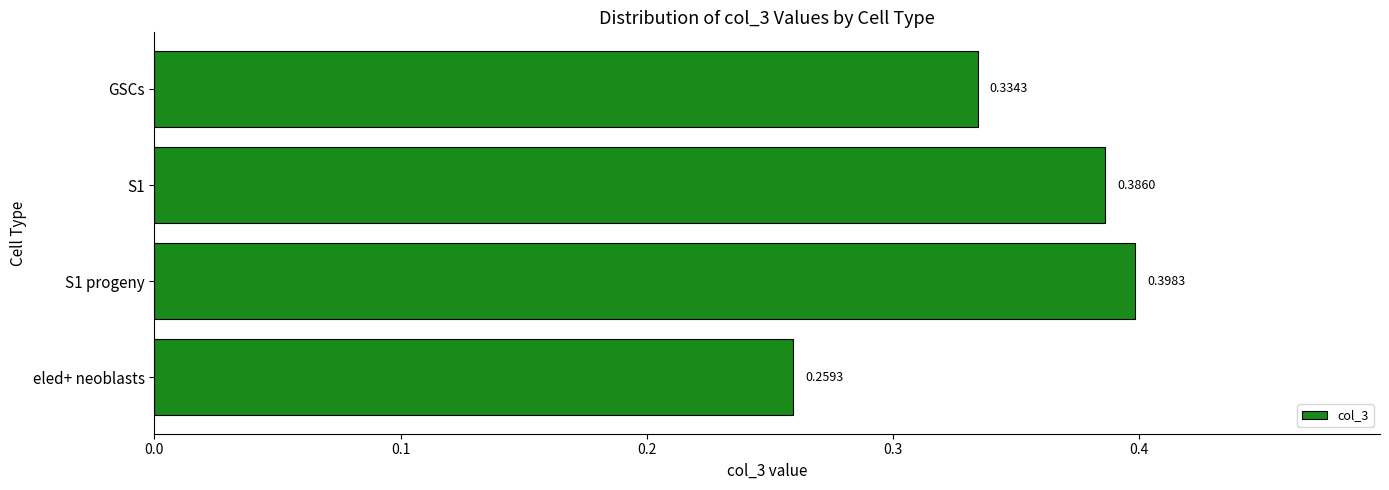

What is the difference between the maximum and minimum values?

0.1